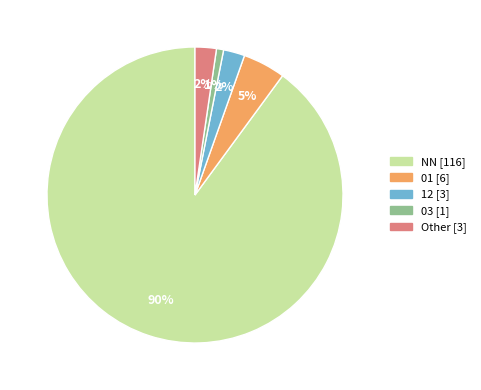

Is there a majority slice in this chart?

Yes